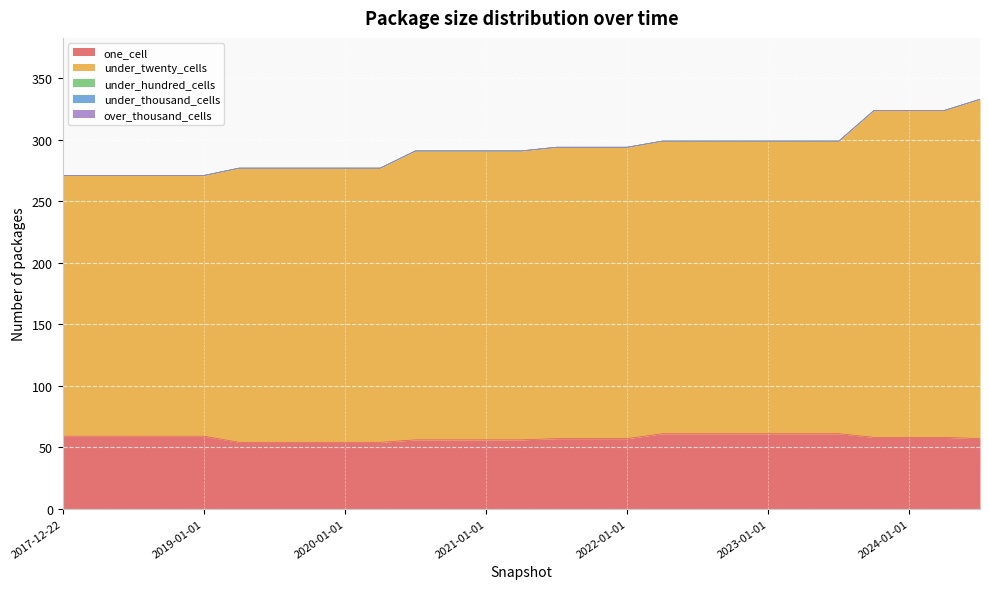

How many categories are shown in the chart?

27